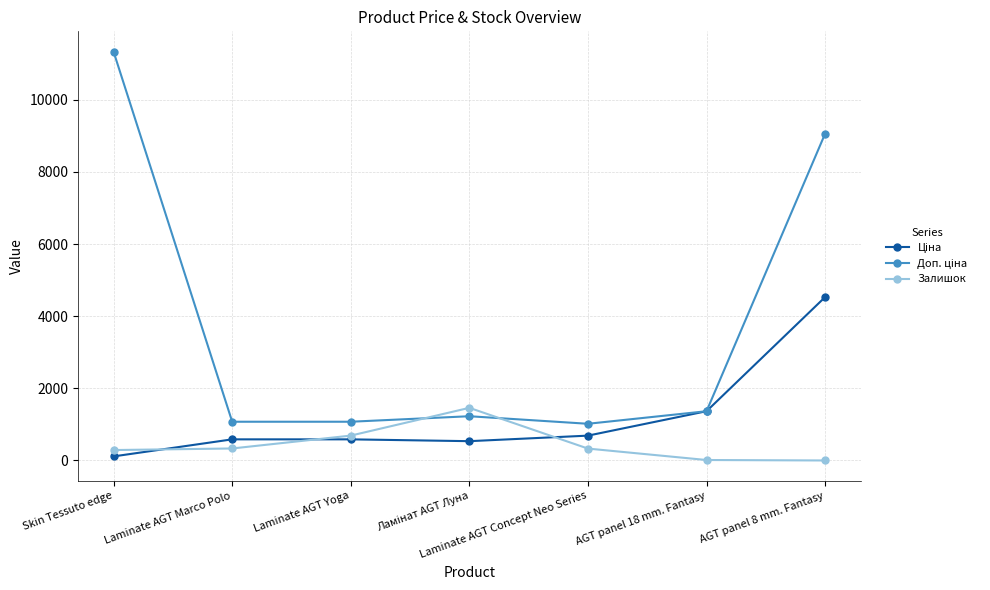

At which category does the chart reach its peak across all series?

Skin Tessuto edge